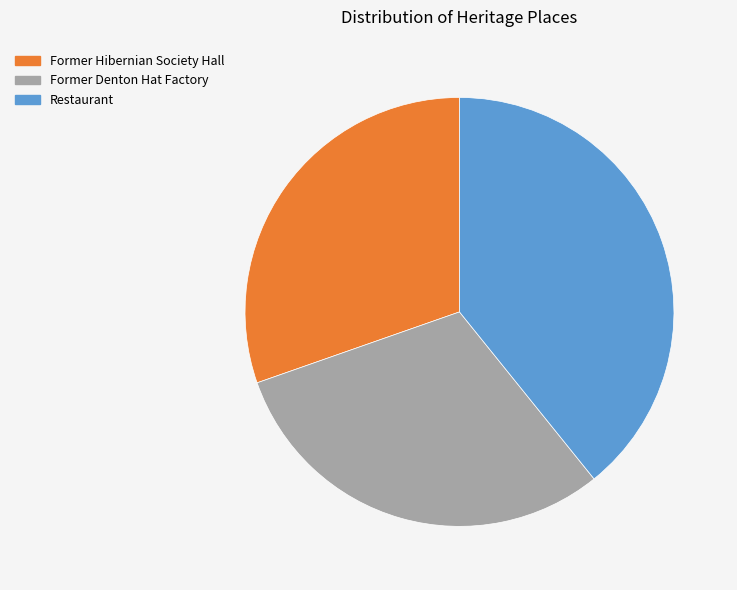

Which slice is the largest?

Restaurant